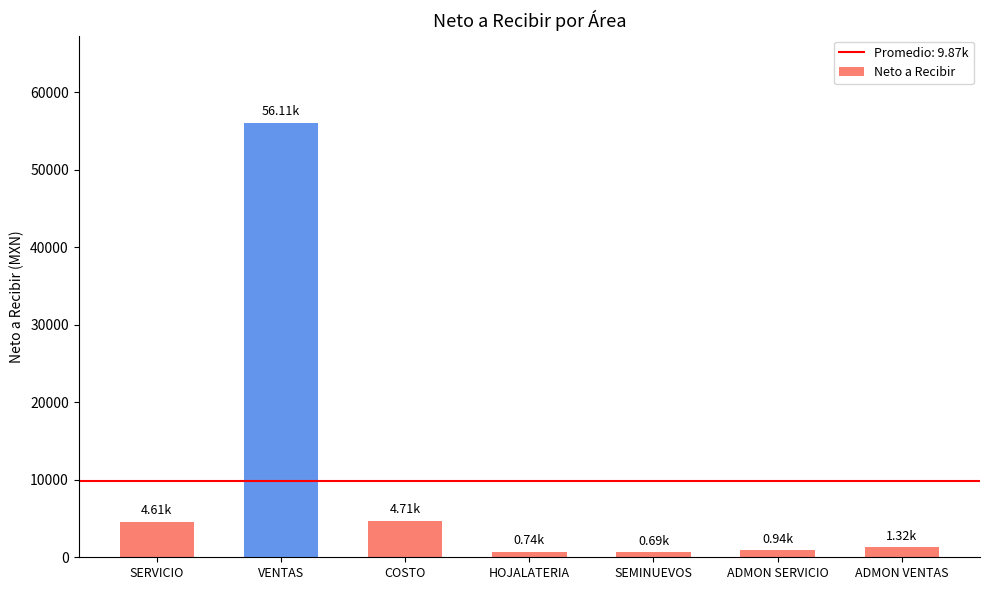

What is the change in value from SERVICIO to VENTAS?

+51497.4